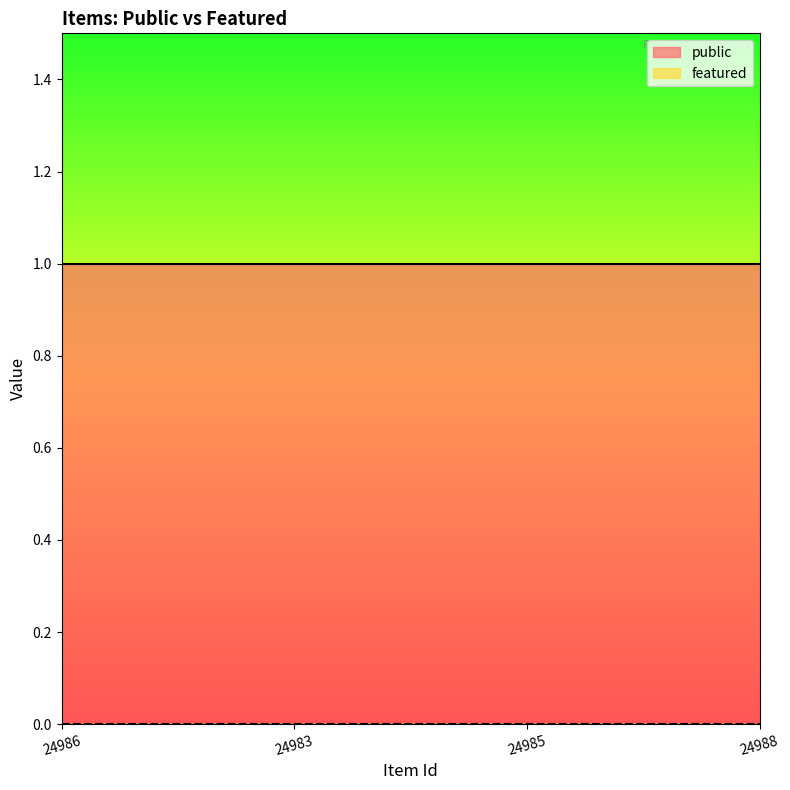

Which series changed the most between 24983 and 24985?

public